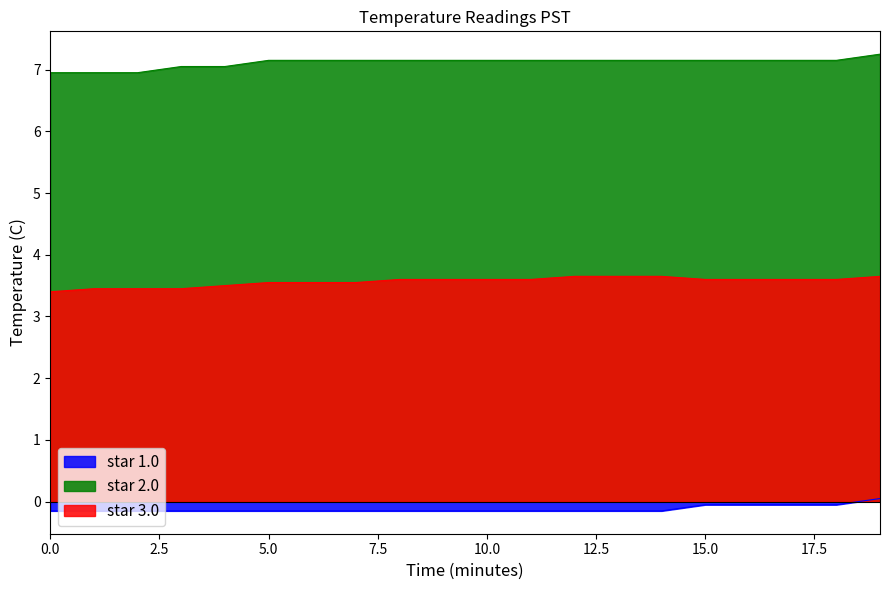

Does the chart have visible grid lines?

No